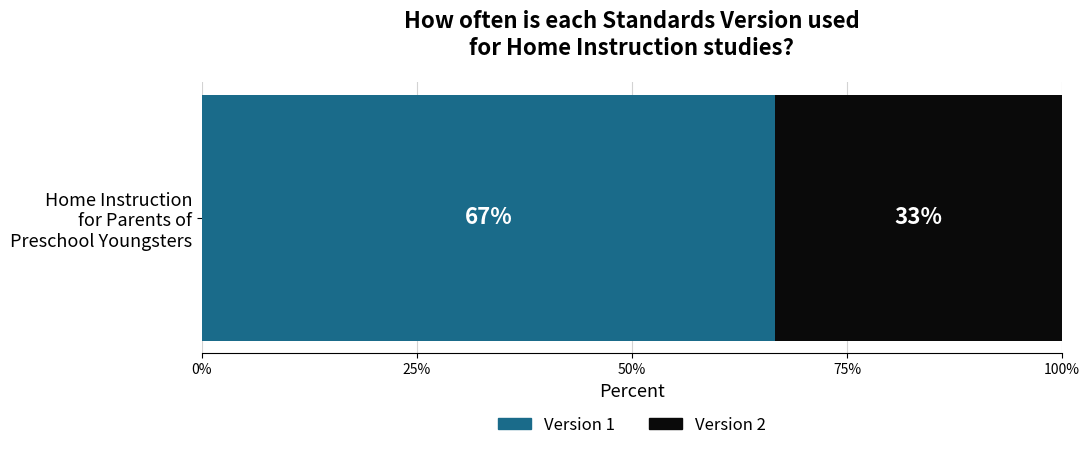

What is the lowest value of the Version 1 series?

66.7